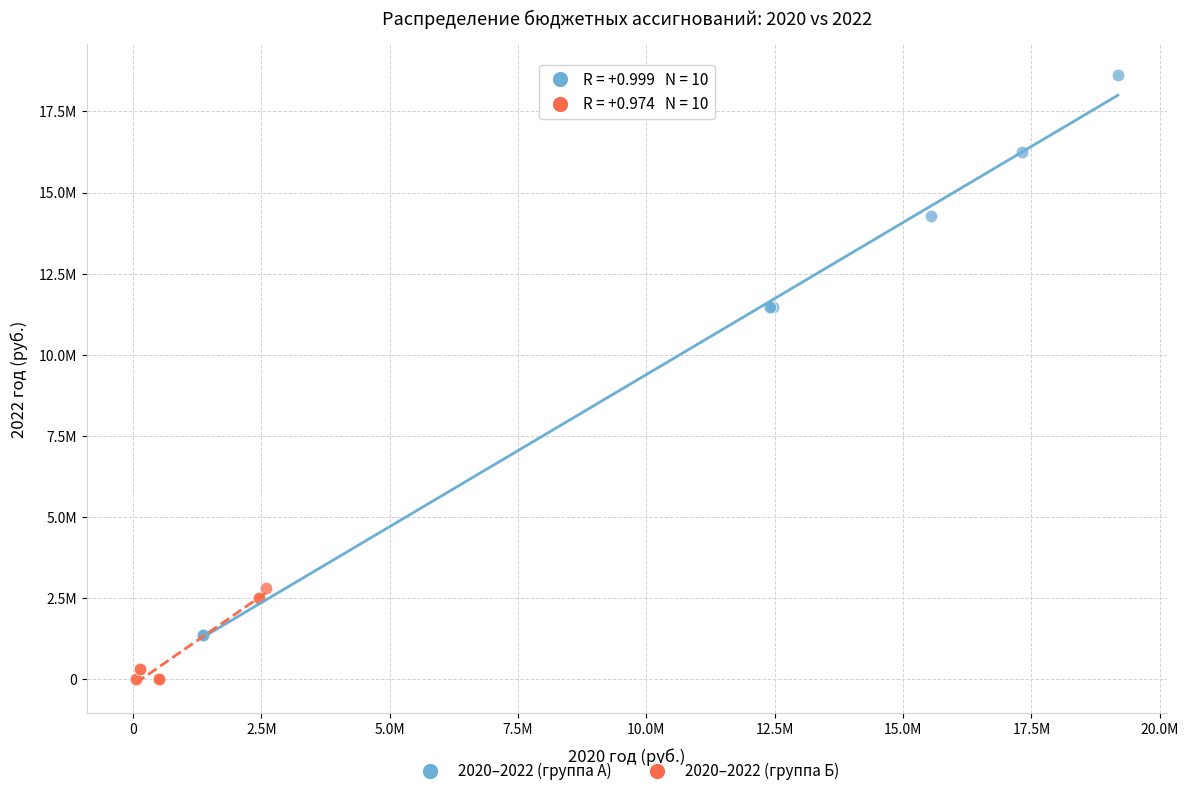

What are all the series names shown in the legend?

2020–2022 (группа А), 2020–2022 (группа Б)